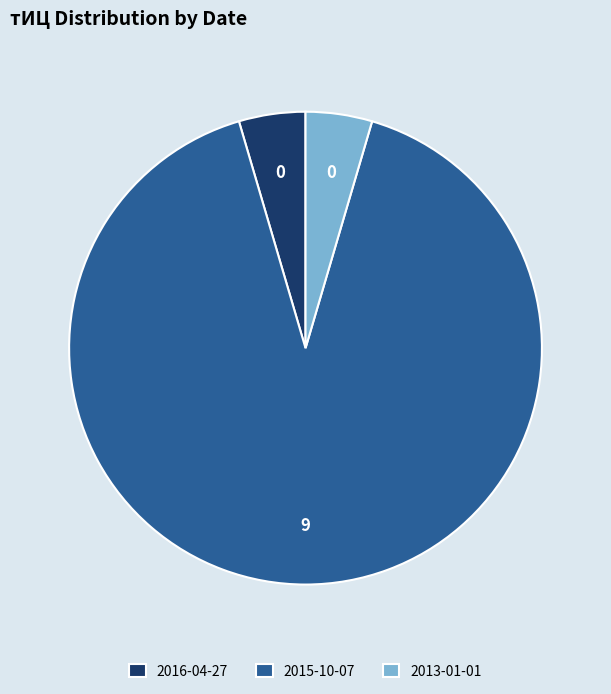

Is the sum of 2015-10-07 and 2013-01-01 greater than half?

Yes